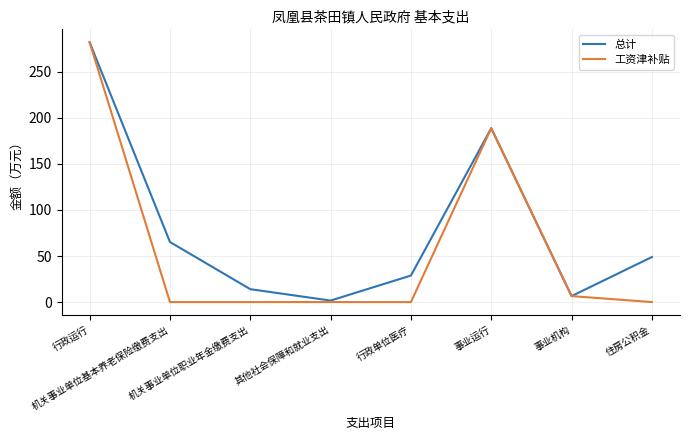

What is the maximum value for 总计?

282.0